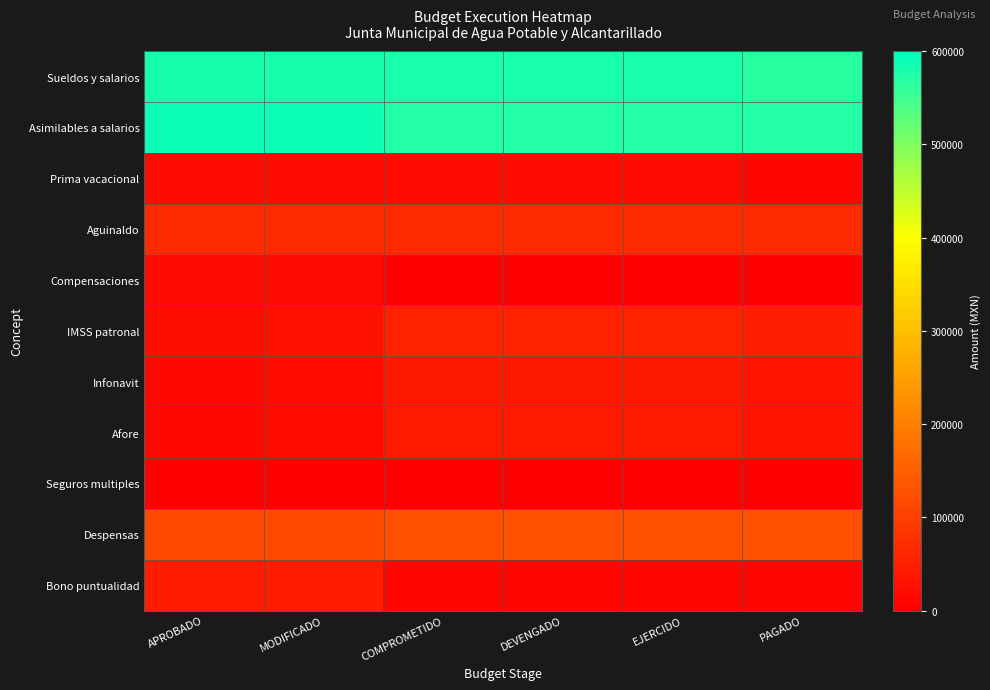

Which series has the largest total across all categories?

Sueldos y salarios